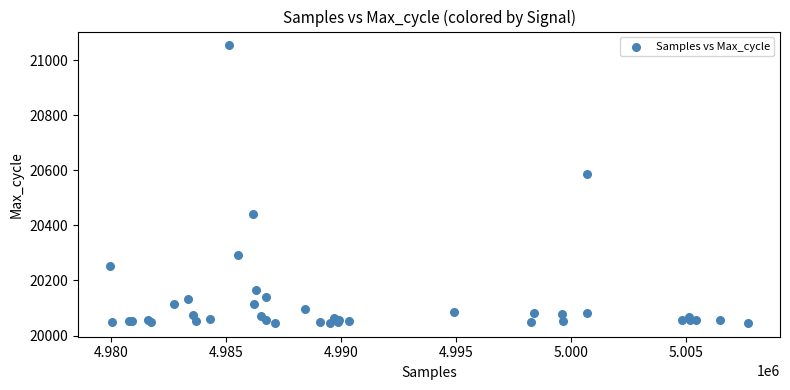

What Y value in the scatter plot is closest to 20549?

20585